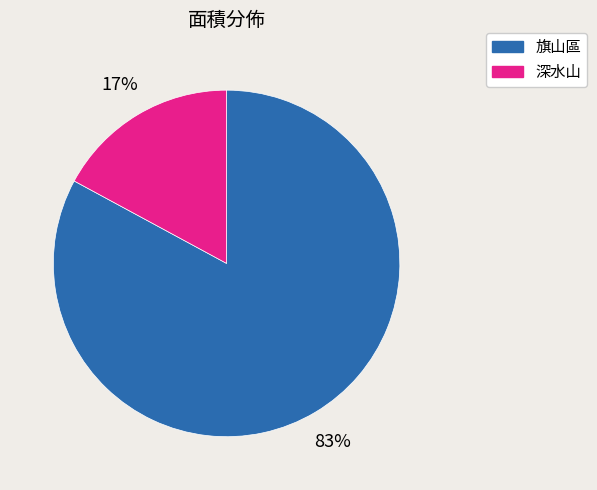

Is the sum of 深水山 and 旗山區 greater than half?

Yes